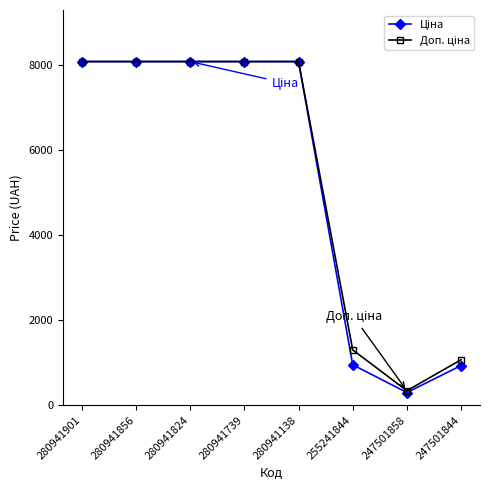

What is the greatest value displayed?

8089.0